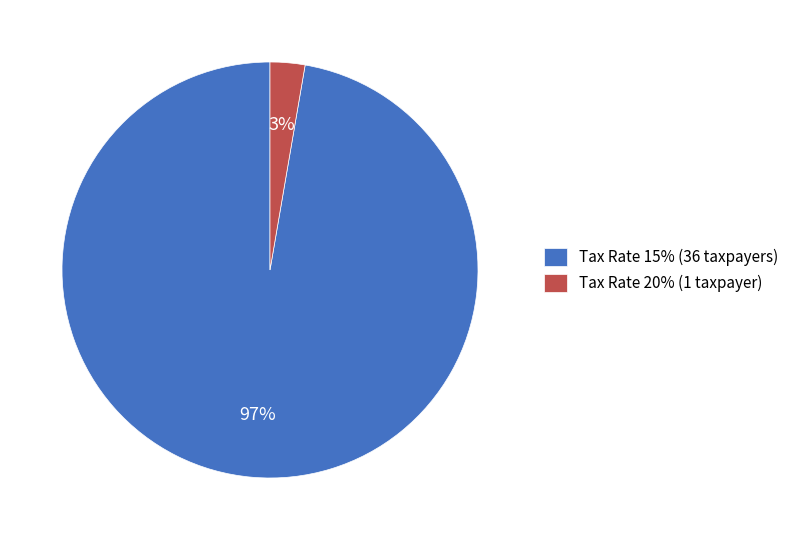

Which has a higher value, Tax Rate 15% (36 taxpayers) or Tax Rate 20% (1 taxpayer)?

Tax Rate 15% (36 taxpayers)